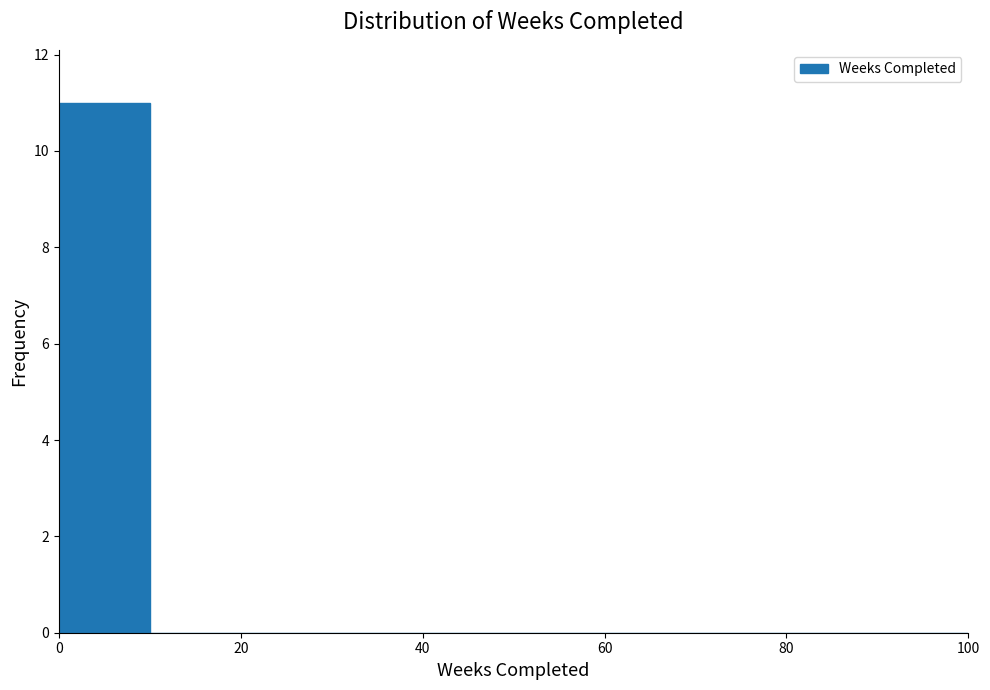

Reading left to right, list every bar in this chart as the range it spans on the x-axis followed by its height. The values are not printed on the chart, so give them approximately, as read against the axis.

0 to 10: 11
10 to 20: 0
20 to 30: 0
30 to 40: 0
40 to 50: 0
50 to 60: 0
60 to 70: 0
70 to 80: 0
80 to 90: 0
90 to 100: 0